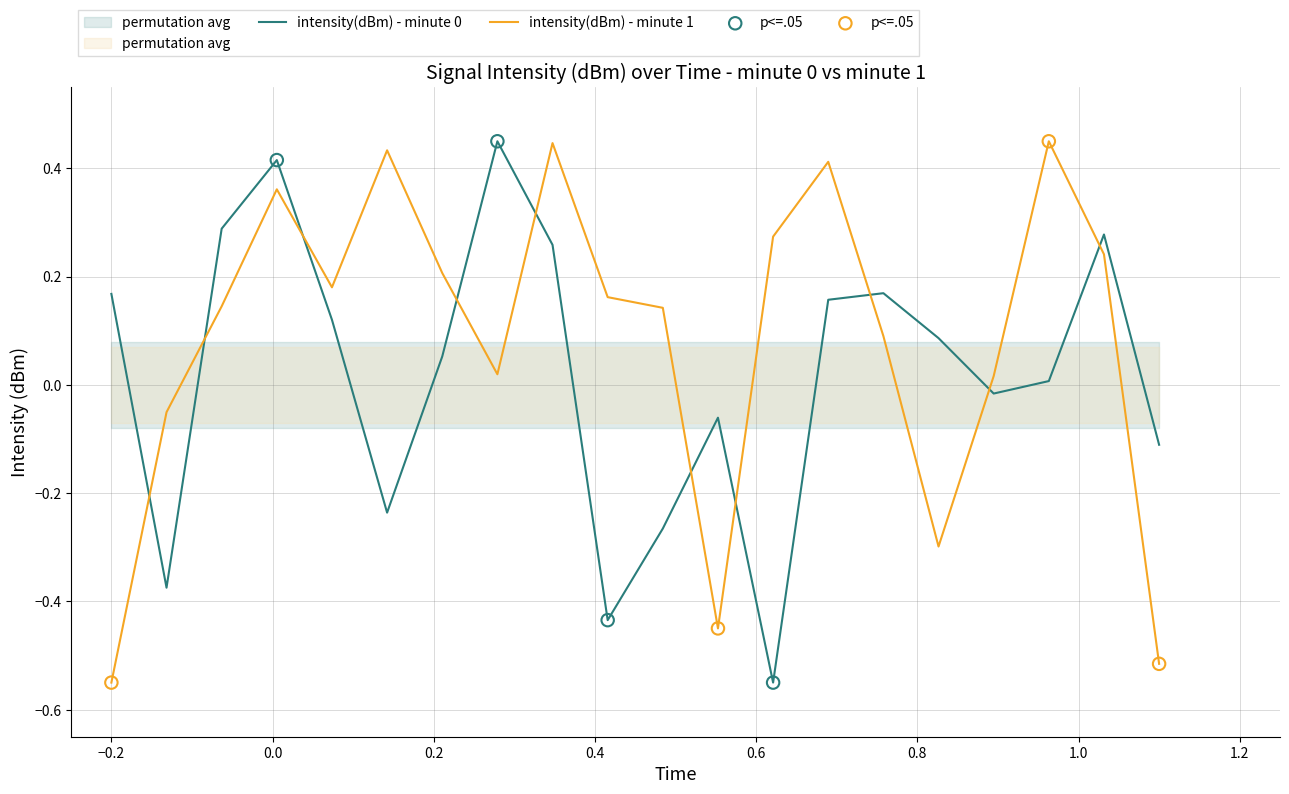

Which series has the widest spread of Y values?

intensity(dBm) - minute 0